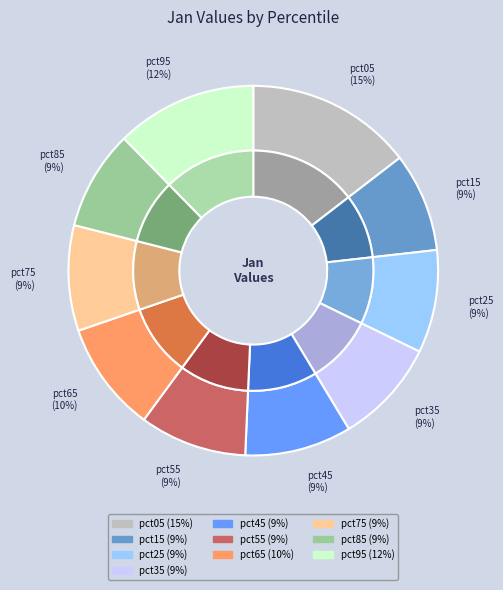

Between pct75 and pct55, which is larger?

pct55